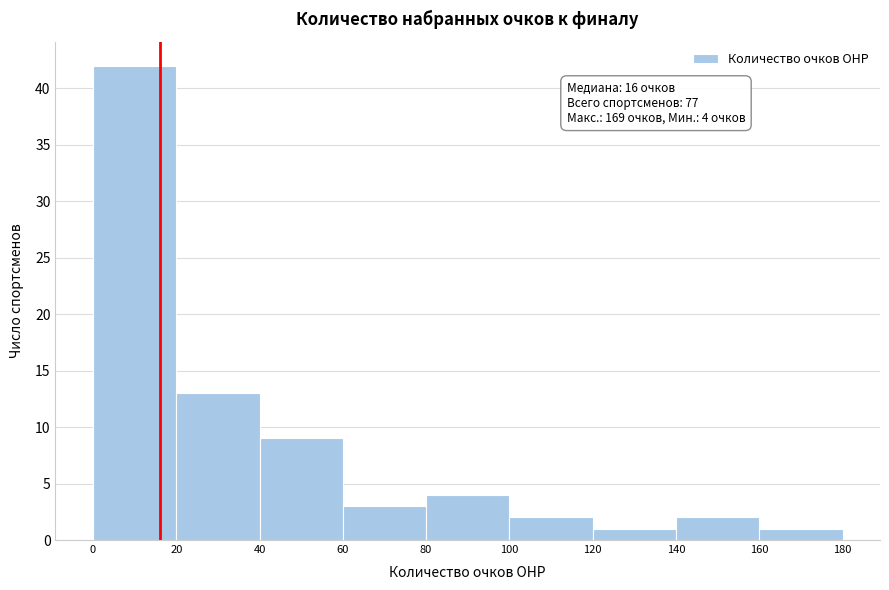

Which range on the x-axis has the tallest bar?

0 to 20